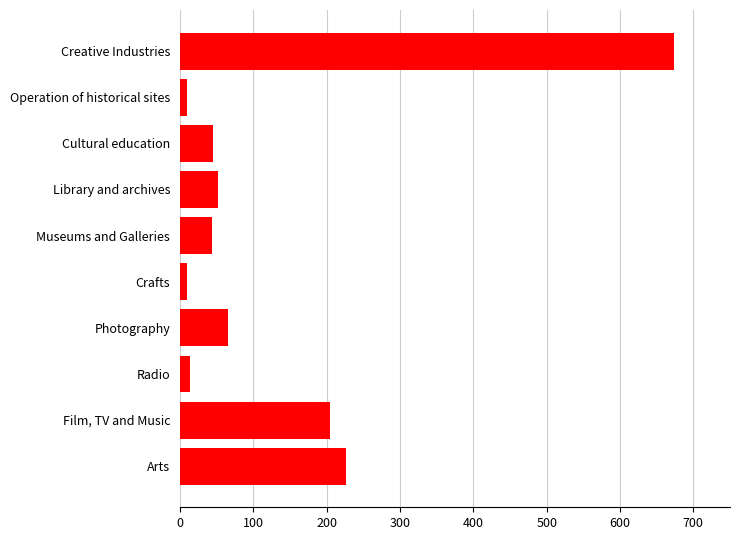

Which category has the highest value across all series?

Creative Industries